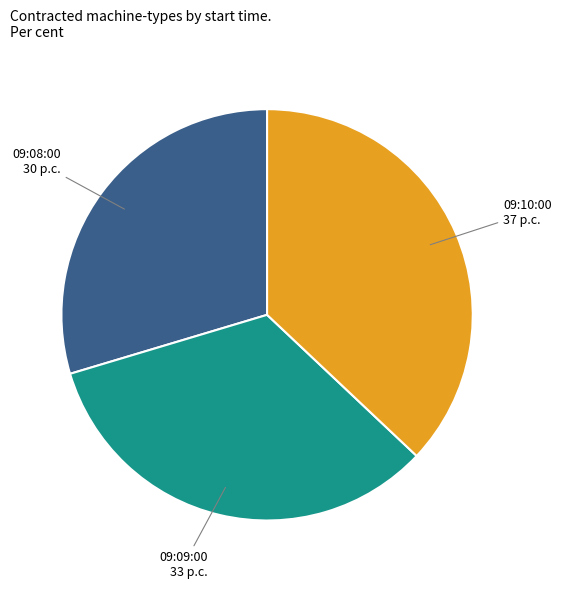

Does any single category account for the majority?

No